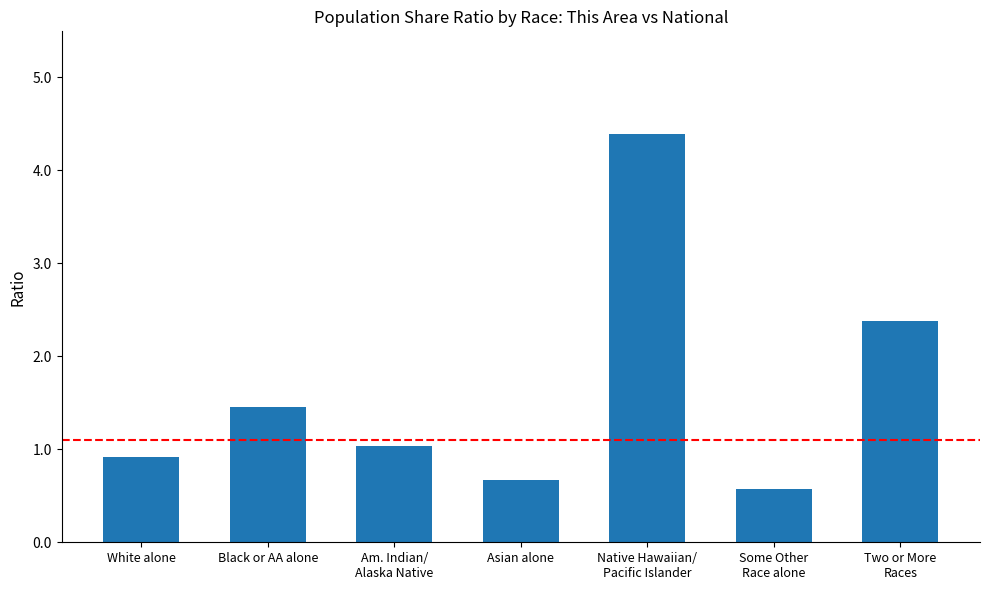

What is the difference between the maximum and minimum values?

3.8